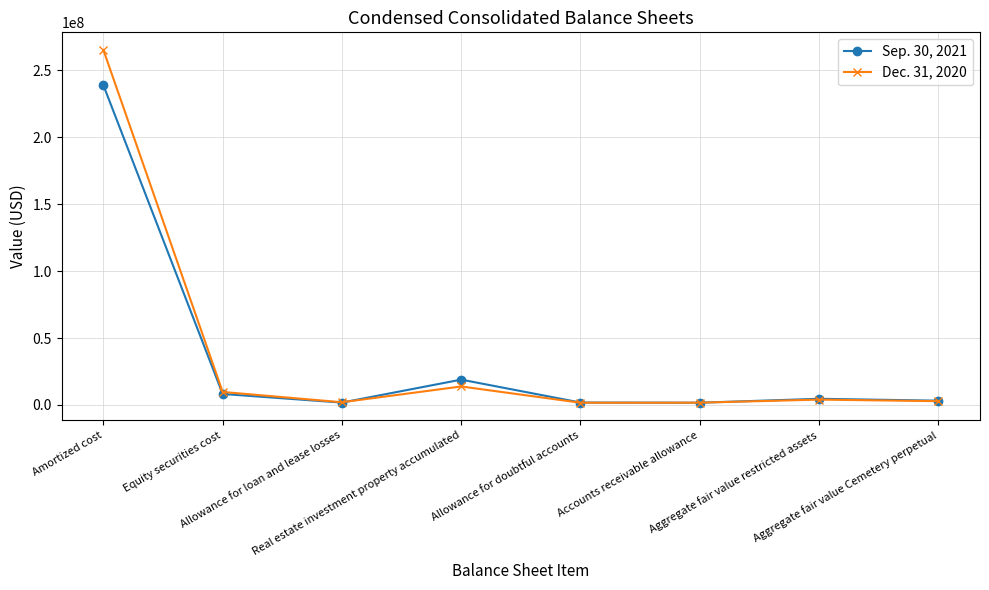

How many data points in Dec. 31, 2020 are less than 3989415?

4